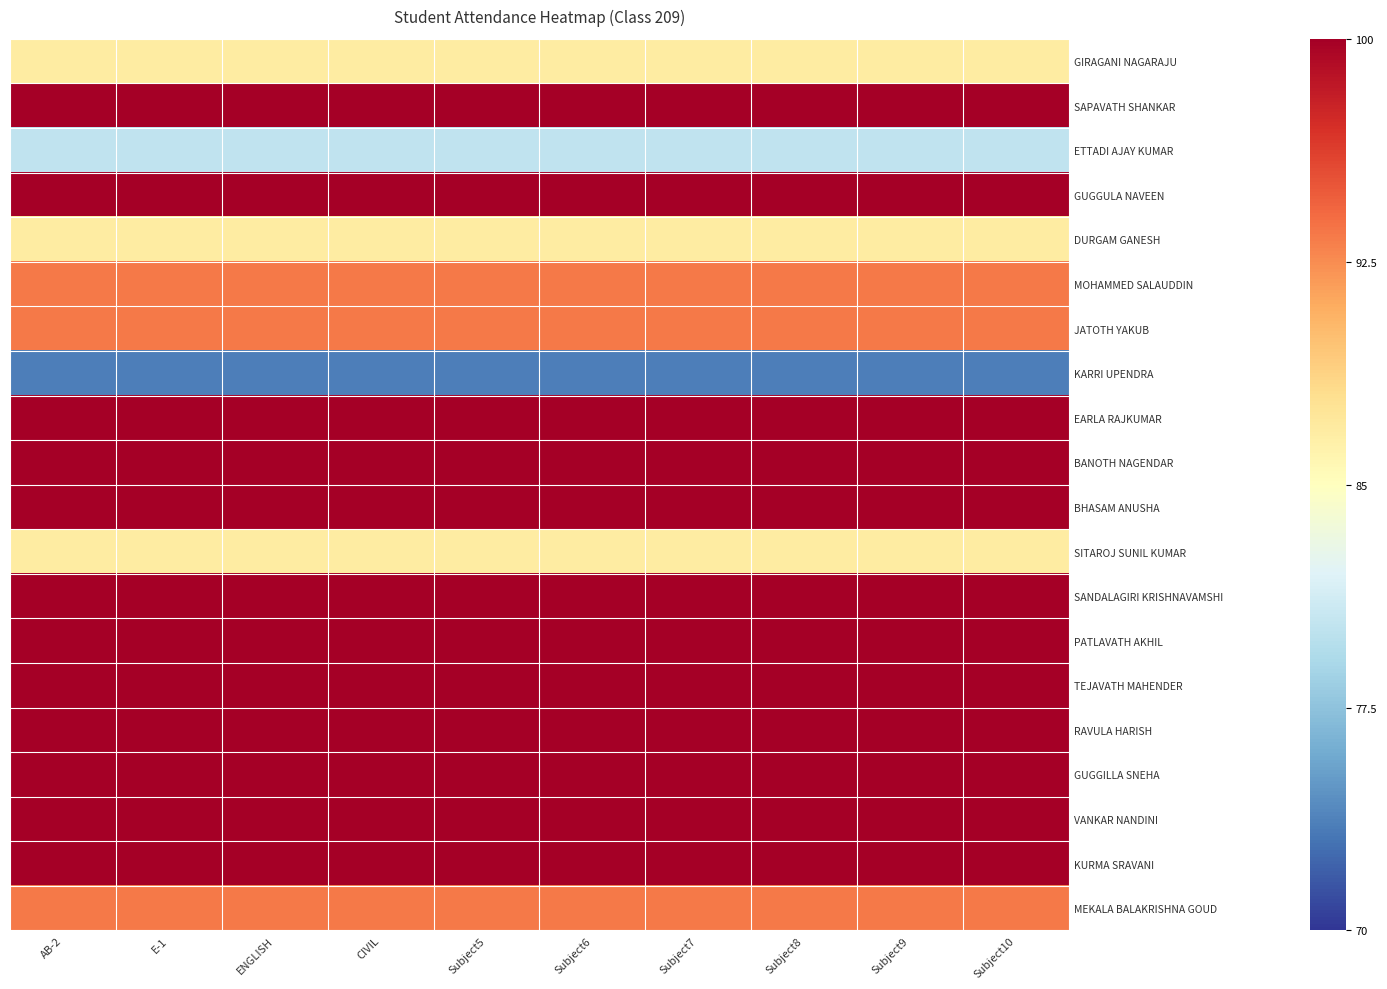

How many categories are shown in the chart?

10